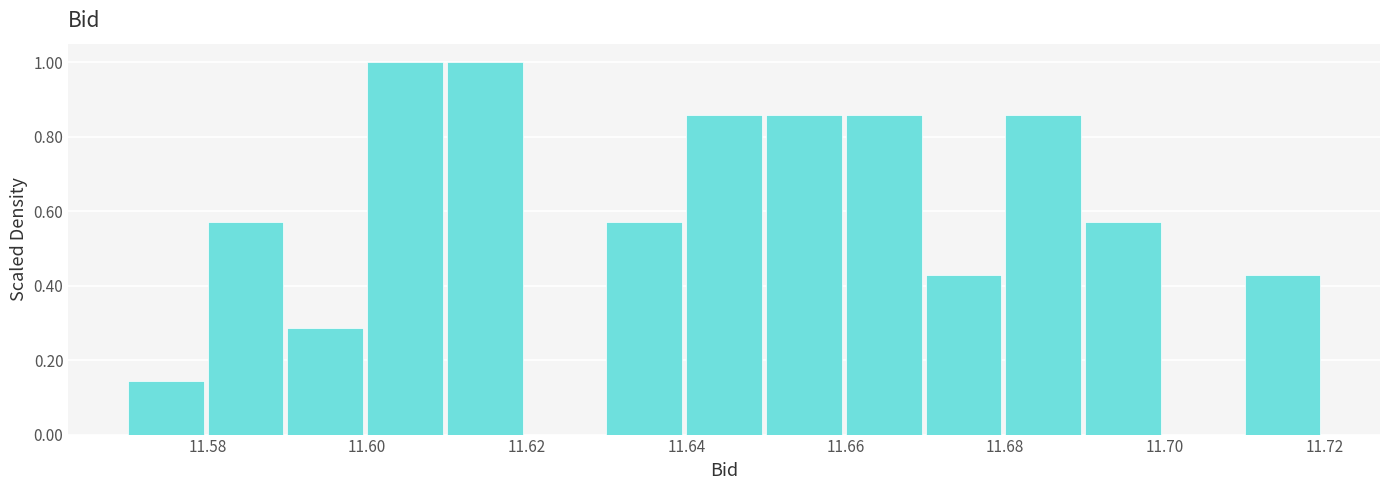

Reading left to right, transcribe this chart: for each bar, give the range it covers on the x-axis and its height. The values are not printed on the chart, so give them approximately, as read against the axis.

11.57 to 11.58: 0.14
11.58 to 11.59: 0.58
11.59 to 11.60: 0.28
11.60 to 11.61: 1.00
11.61 to 11.62: 1.00
11.62 to 11.63: 0
11.63 to 11.64: 0.58
11.64 to 11.65: 0.86
11.65 to 11.66: 0.86
11.66 to 11.67: 0.86
11.67 to 11.68: 0.42
11.68 to 11.69: 0.86
11.69 to 11.70: 0.58
11.70 to 11.71: 0
11.71 to 11.72: 0.42